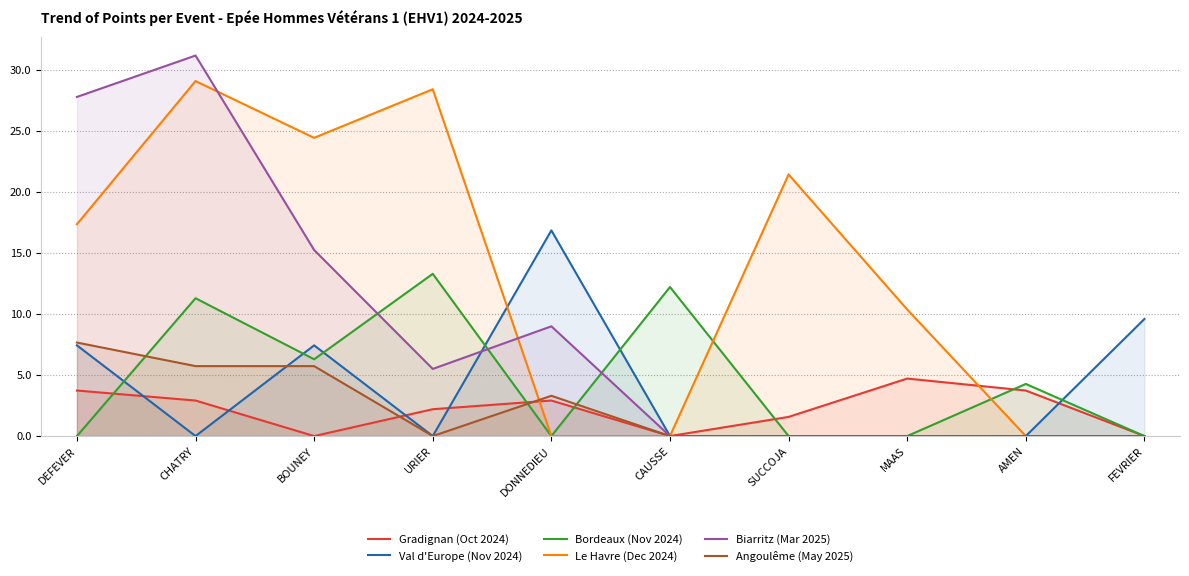

What are all the series names shown in the legend?

Gradignan (Oct 2024), Val d'Europe (Nov 2024), Bordeaux (Nov 2024), Le Havre (Dec 2024), Biarritz (Mar 2025), Angoulême (May 2025)